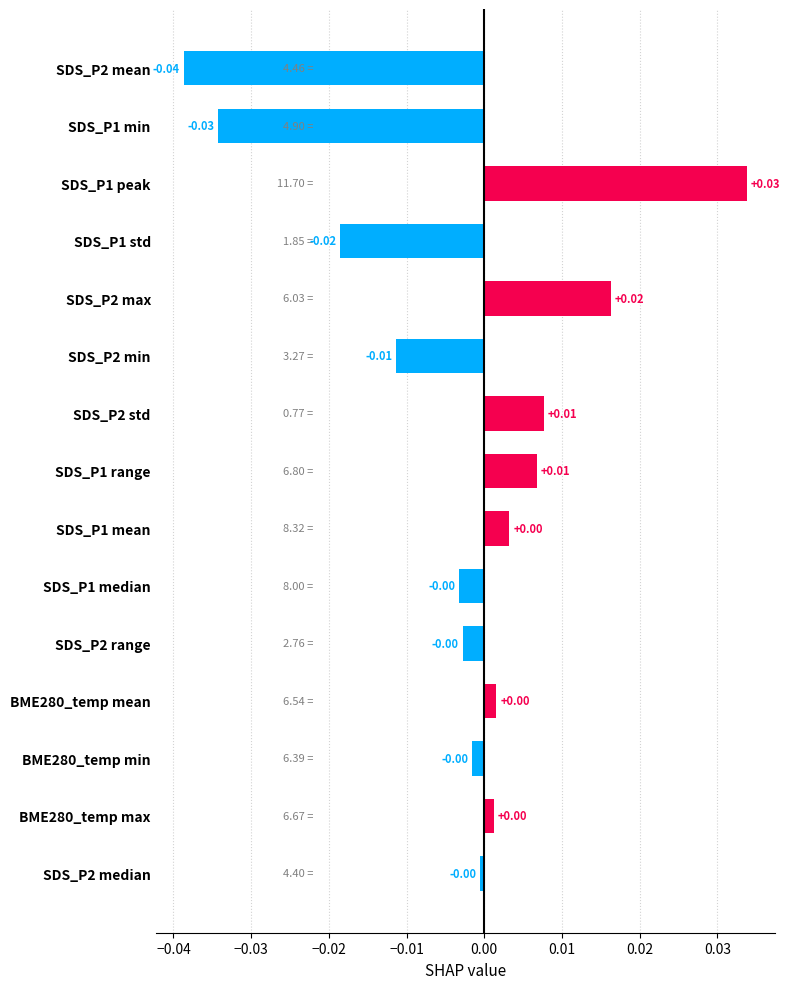

What is the difference between the maximum and second lowest values?

0.1